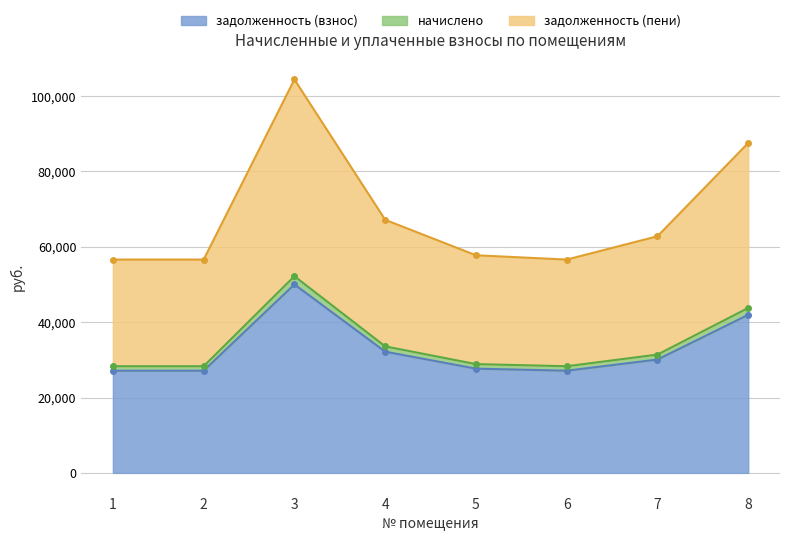

Reading left to right, transcribe all the data shown in this chart.

задолженность (взнос): 27114.7	27114.7	50003.0	32164.3	27659.9	27114.7	30078.7	41945.4
начислено: 28300.3	28300.3	52189.4	33570.7	28869.5	28300.3	31393.9	43768.1
задолженность (пени): 56600.6	56600.6	104378.9	67141.4	57739.0	56600.6	62787.8	87536.2